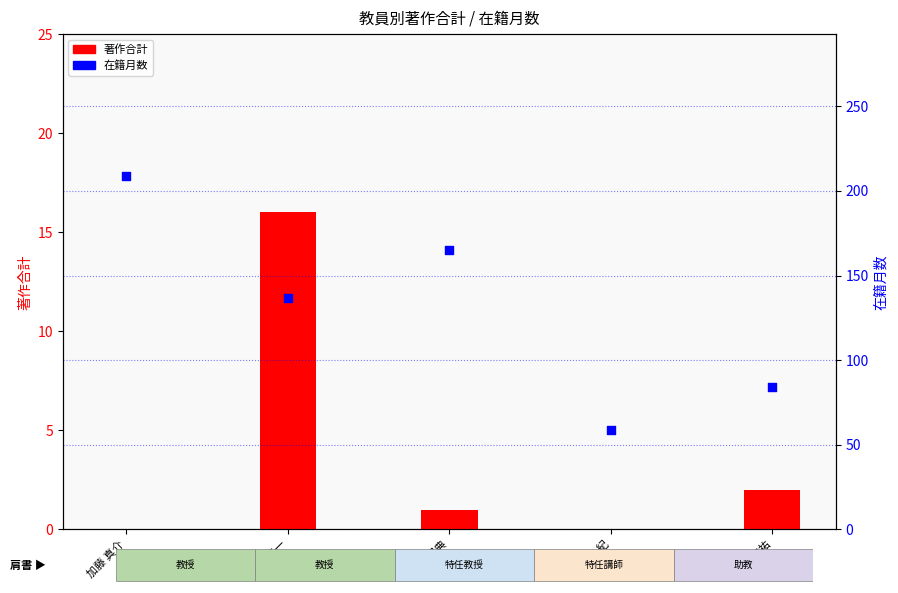

Which series reaches the maximum Y coordinate?

在籍月数